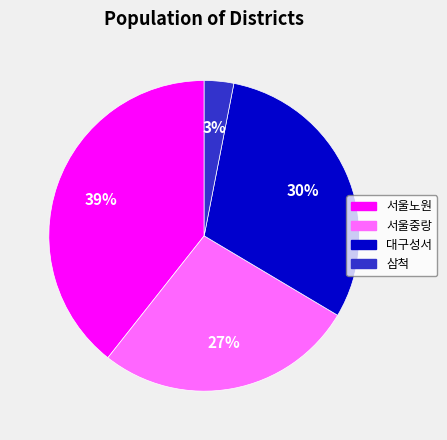

To the nearest percent, what is the difference between the largest and smallest slice percentages?

36%